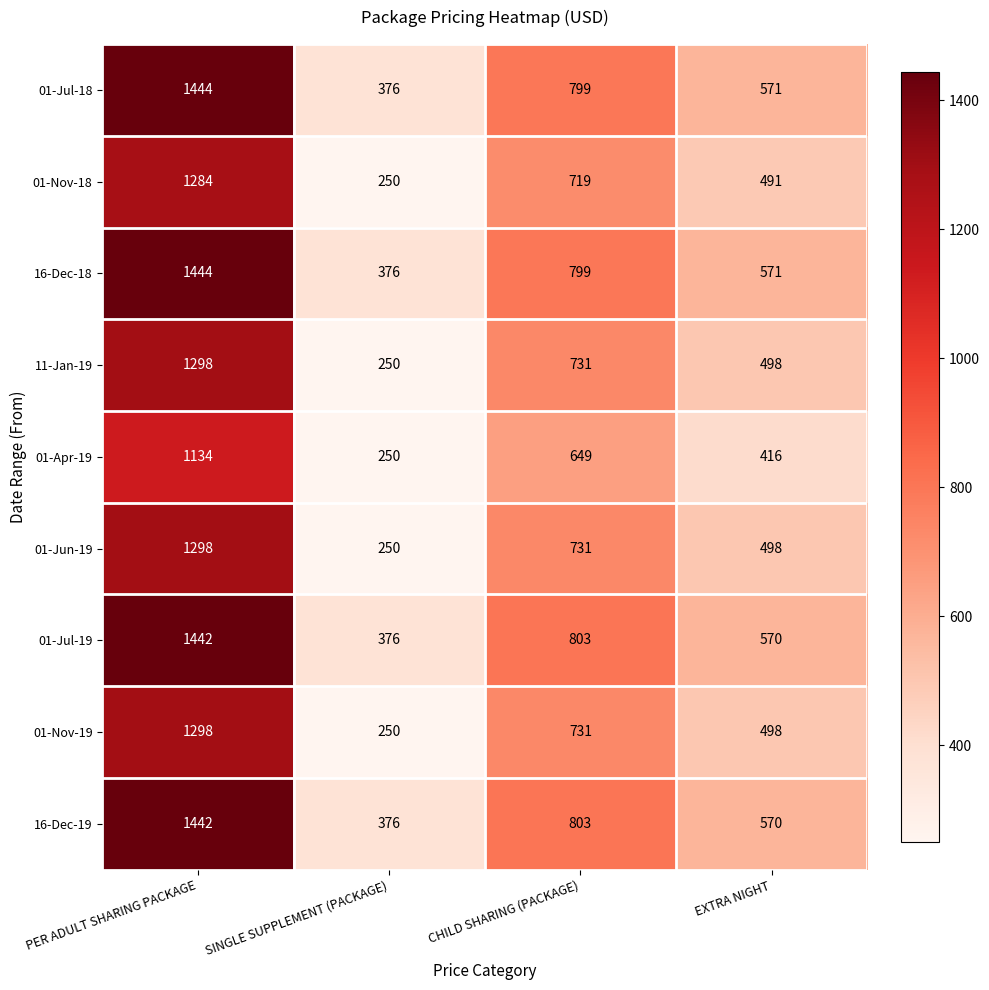

What is the spread (max minus min) of values at PER ADULT SHARING PACKAGE?

310